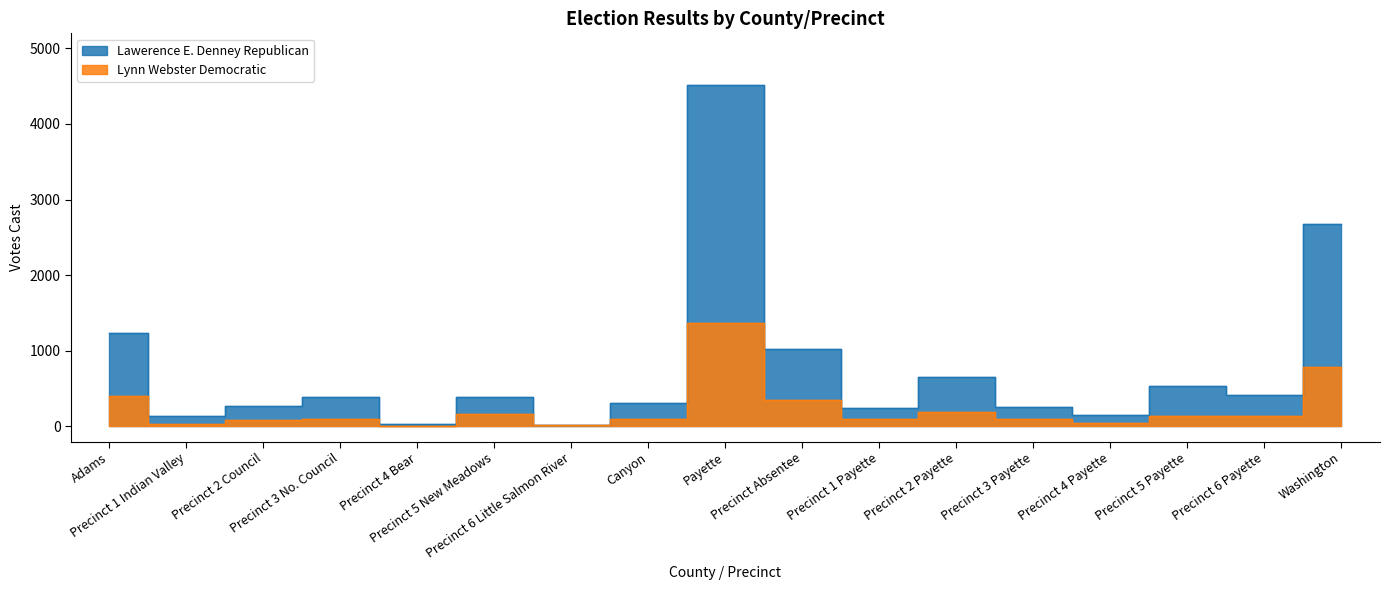

Where is the first local maximum for Lynn Webster Democratic?

Precinct 3 No. Council